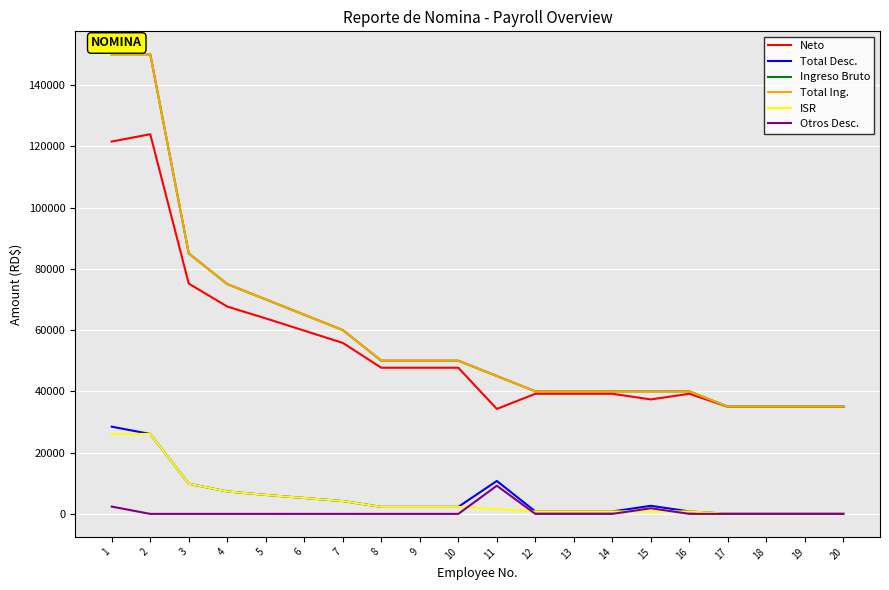

Reading left to right, transcribe all the data shown in this chart.

Neto: 121536.6	123917.1	75167.1	67667.1	63804.1	59804.1	55804.1	47702.8	47702.8	47702.8	34256.0	39202.8	39202.8	39202.8	37360.2	39202.8	34952.8	34952.8	34952.8	34952.8
Total Desc.: 28463.4	26082.9	9832.9	7332.9	6195.9	5195.9	4195.9	2297.2	2297.2	2297.2	10744.0	797.2	797.2	797.2	2639.8	797.2	47.2	47.2	47.2	47.2
Ingreso Bruto: 150000.0	150000.0	85000.0	75000.0	70000.0	65000.0	60000.0	50000.0	50000.0	50000.0	45000.0	40000.0	40000.0	40000.0	40000.0	40000.0	35000.0	35000.0	35000.0	35000.0
Total Ing.: 150000.0	150000.0	85000.0	75000.0	70000.0	65000.0	60000.0	50000.0	50000.0	50000.0	45000.0	40000.0	40000.0	40000.0	40000.0	40000.0	35000.0	35000.0	35000.0	35000.0
ISR: 26082.9	26082.9	9832.9	7332.9	6195.9	5195.9	4195.9	2297.2	2297.2	2297.2	1547.2	797.2	797.2	797.2	797.2	797.2	47.2	47.2	47.2	47.2
Otros Desc.: 2380.5	0.0	0.0	0.0	0.0	0.0	0.0	0.0	0.0	0.0	9196.8	0.0	0.0	0.0	1842.5	0.0	0.0	0.0	0.0	0.0